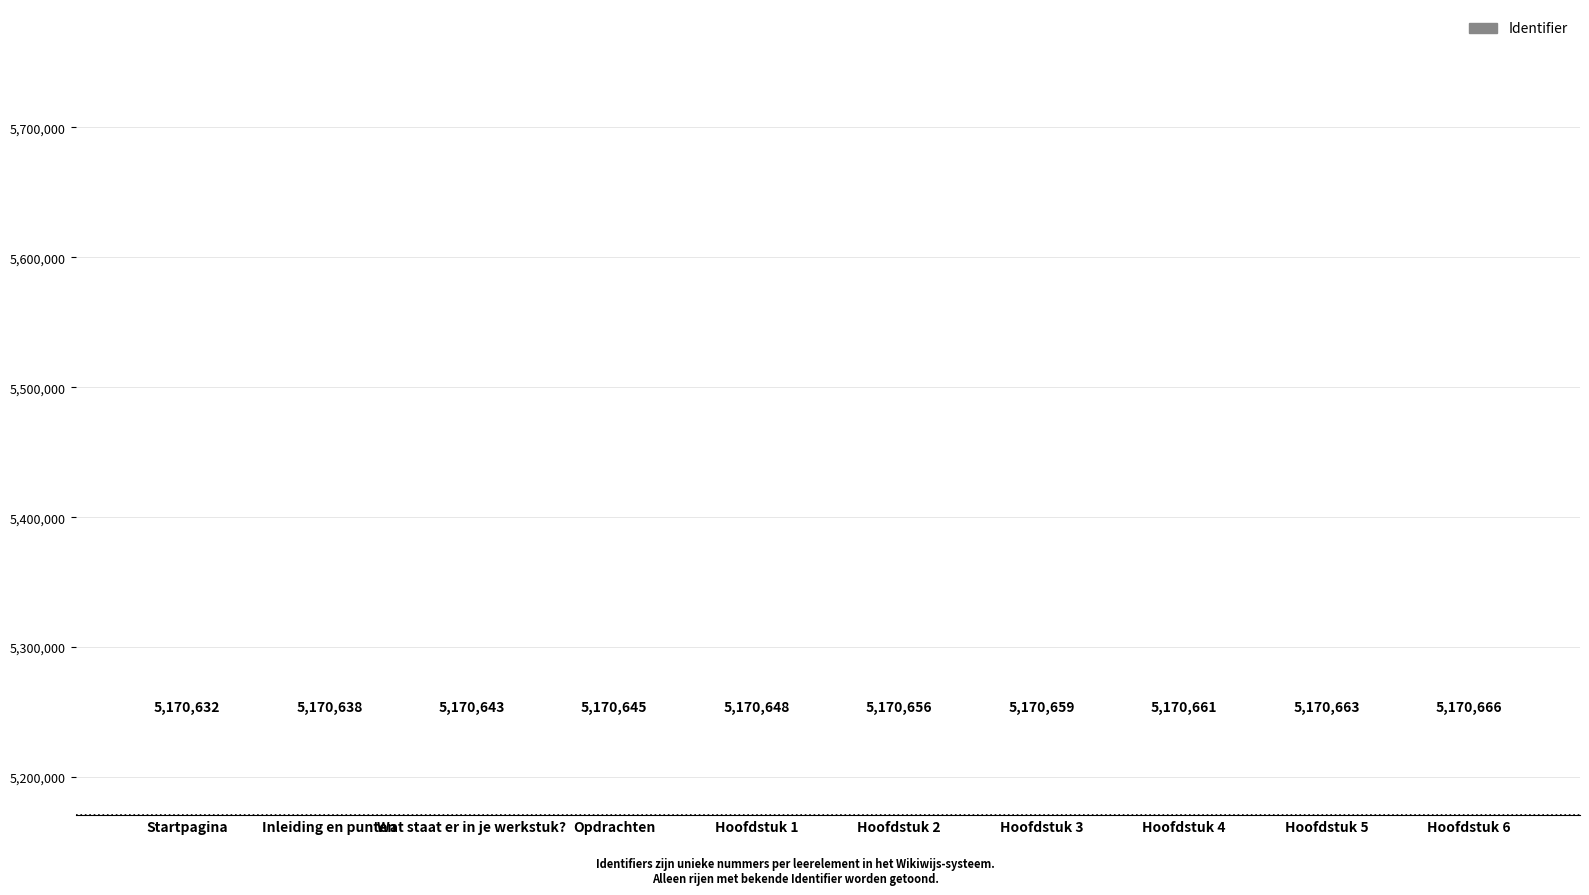

Which has a higher value, Hoofdstuk 1 or Wat staat er in je werkstuk??

Hoofdstuk 1